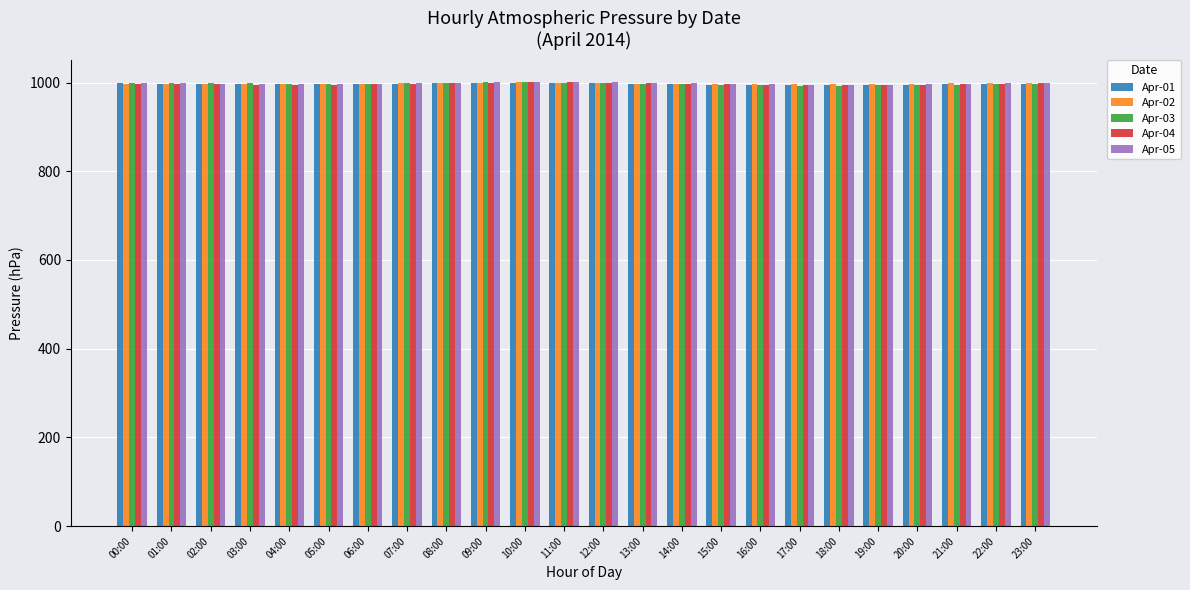

What value does the Apr-04 series have at 00:00?

997.5